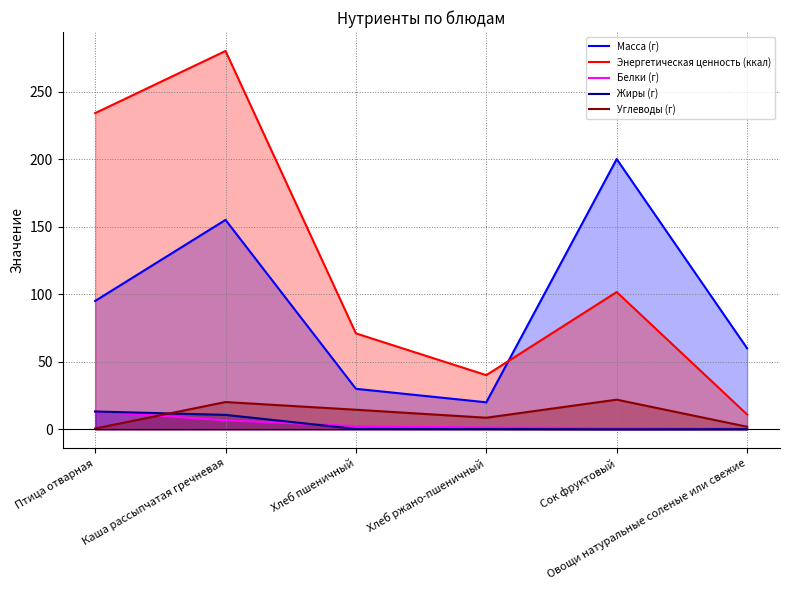

How many values in the Белки (г) series exceed 2?

3